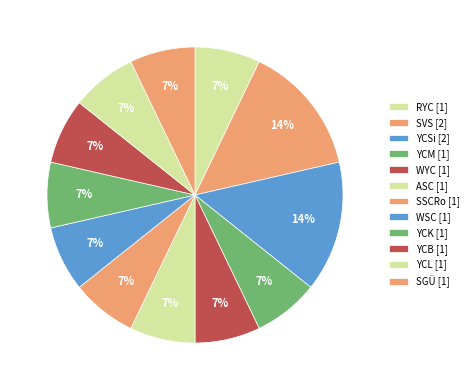

Which slice is the smallest?

RYC